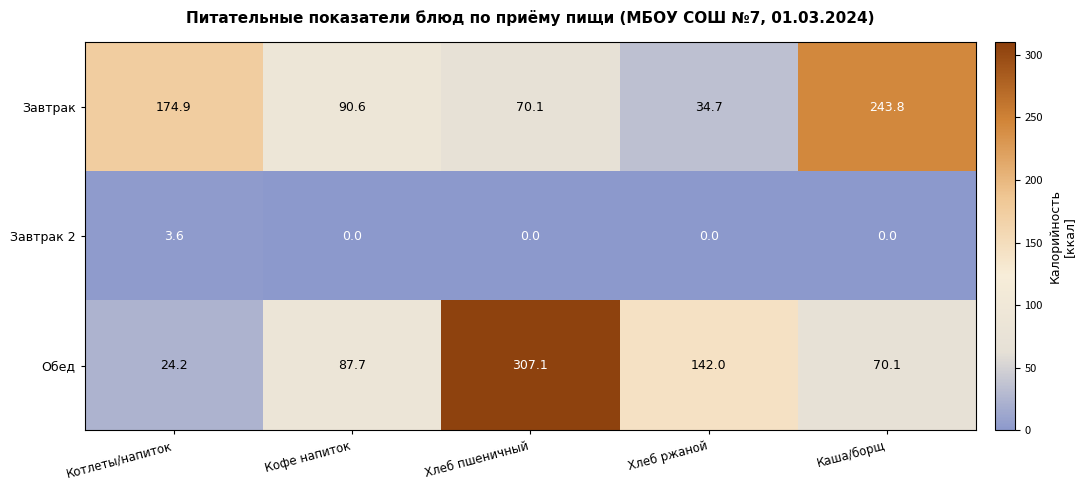

Which label corresponds to the largest value in the chart?

Хлеб пшеничный